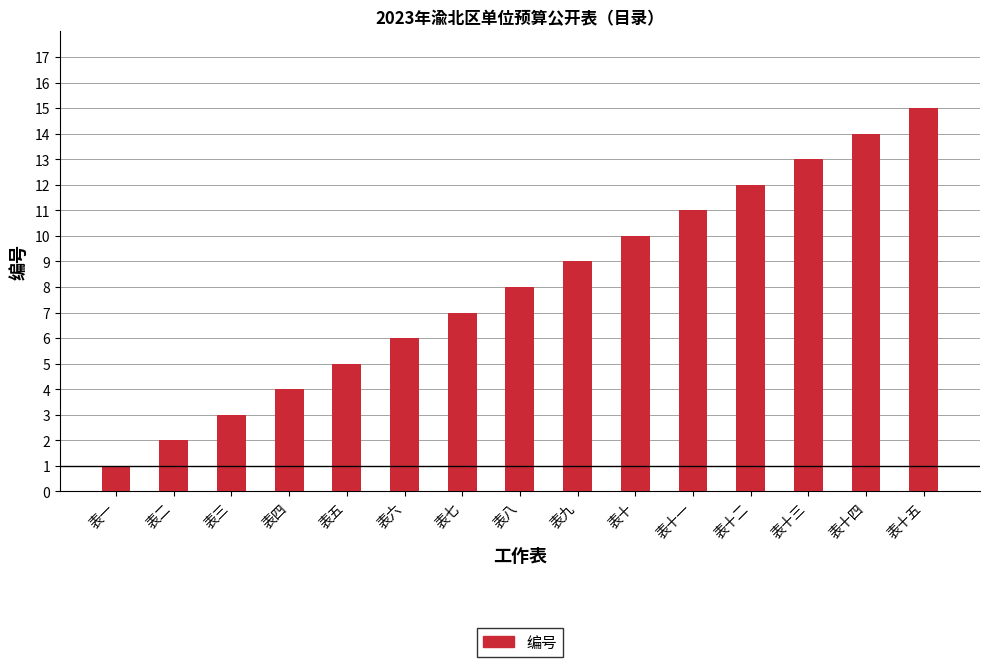

What is the smallest value displayed?

1